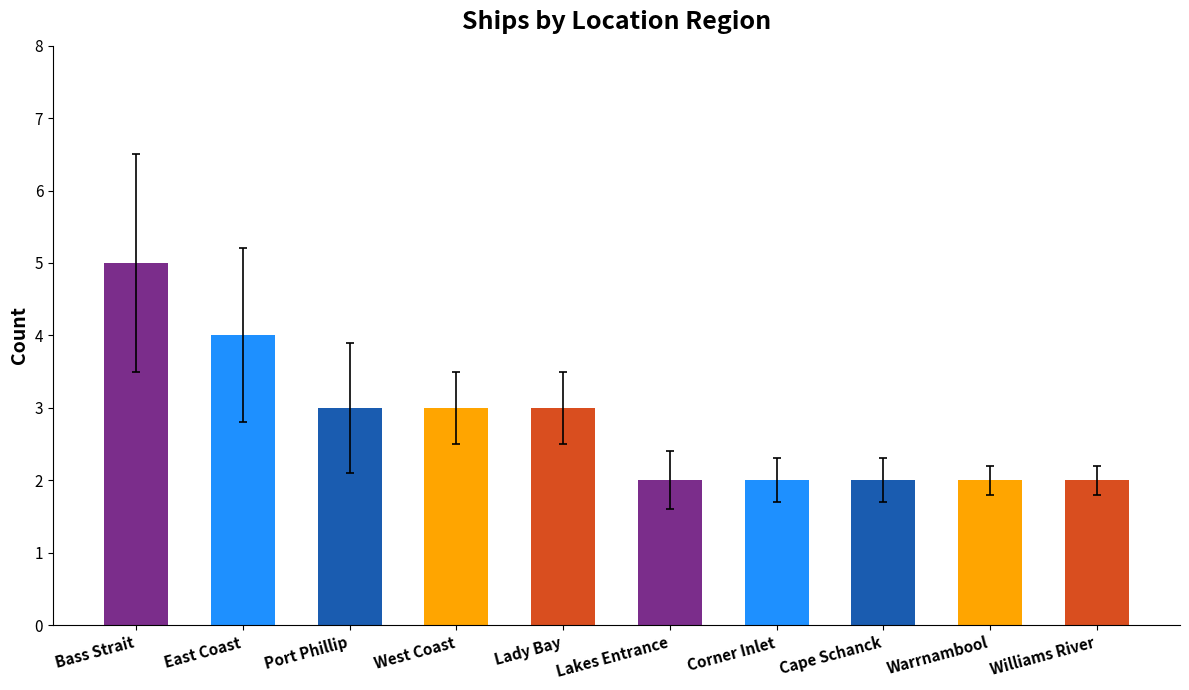

What is the difference between the values at Bass Strait and Cape Schanck?

3